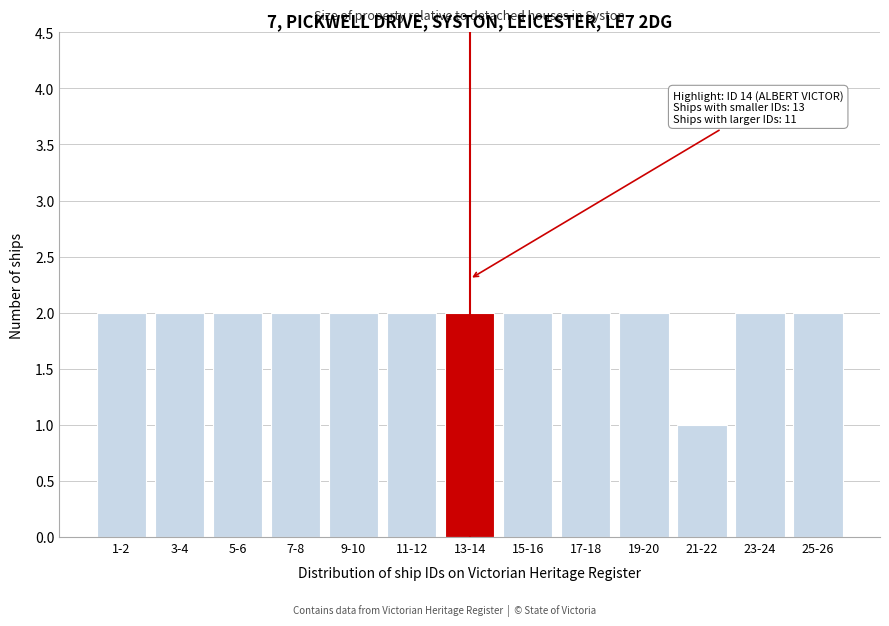

Reading left to right, what are all the values shown in this chart?

1-2=2	3-4=2	5-6=2	7-8=2	9-10=2	11-12=2	13-14=2	15-16=2	17-18=2	19-20=2	21-22=1	23-24=2	25-26=2